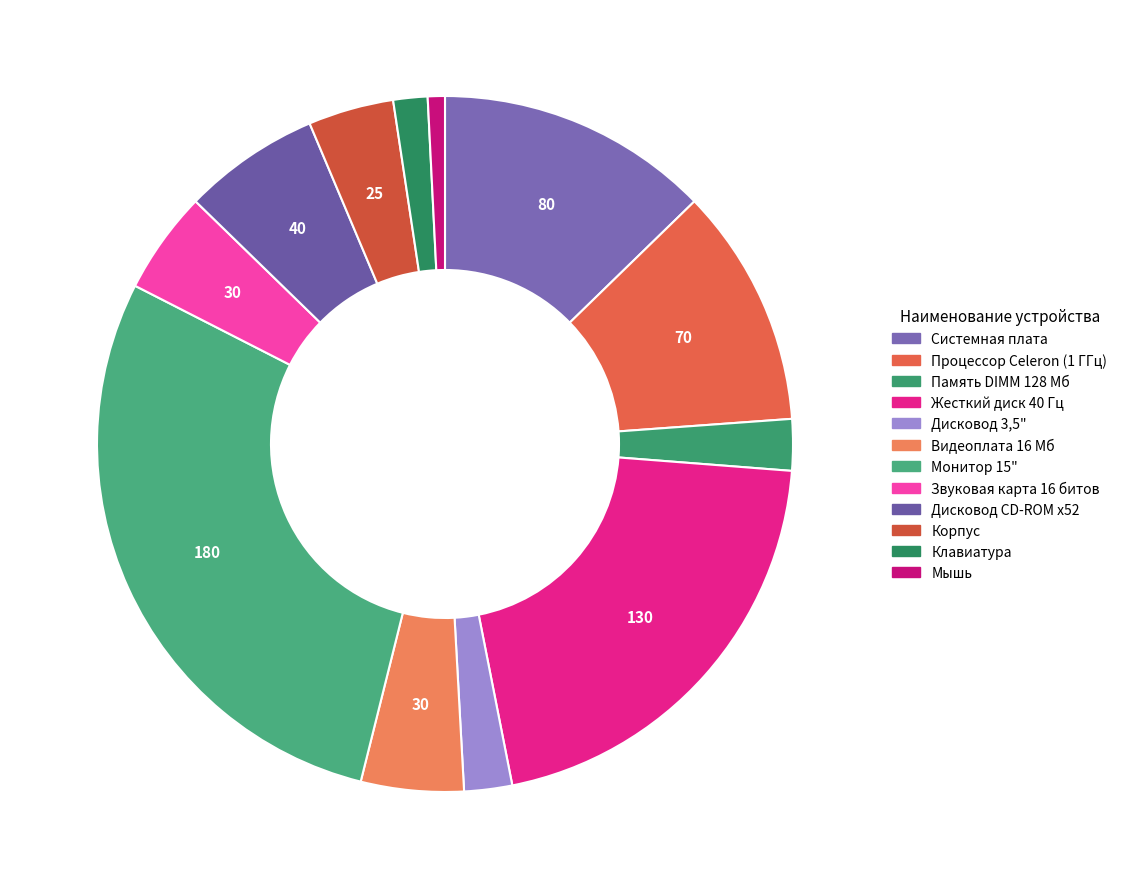

What is the largest slice in the pie chart?

Монитор 15"